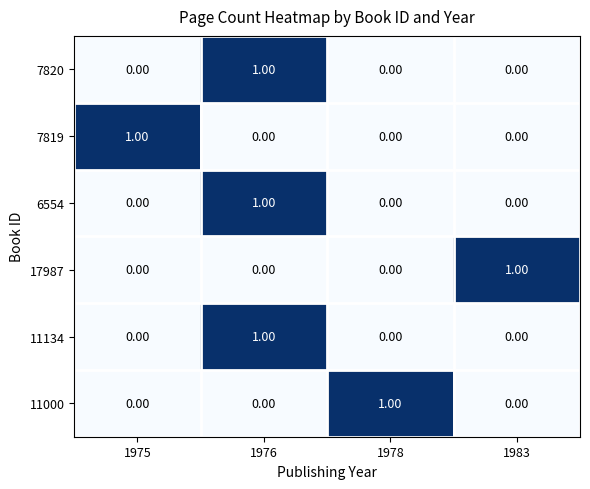

Is the value of 11000 at 1976 greater than the value of 11134 at 1976?

No